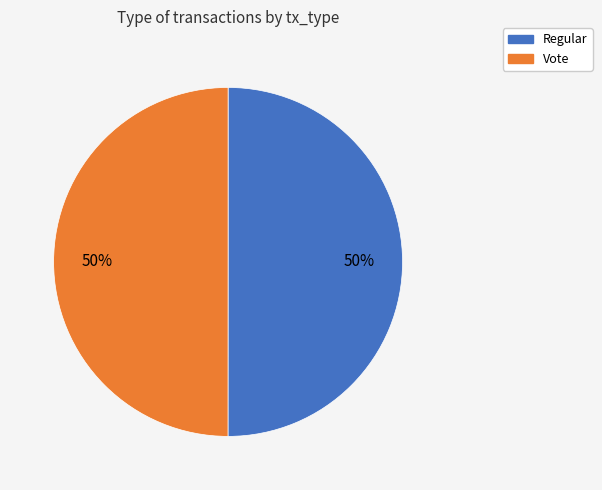

What percentage is the Regular slice, to the nearest percent?

50%